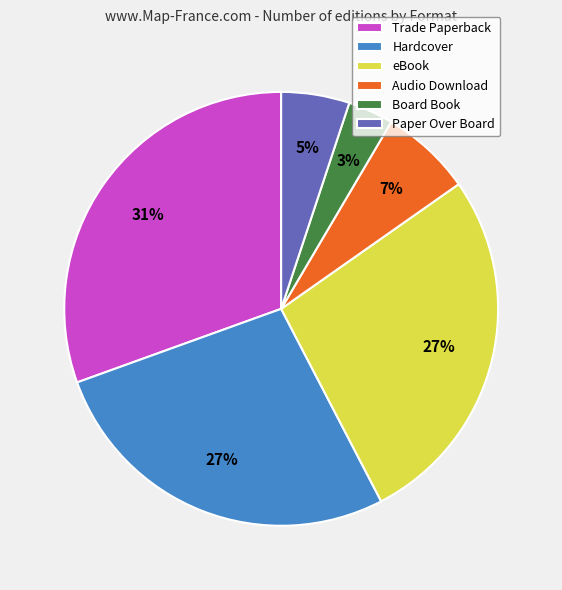

The Trade Paperback slice represents 31% of the pie. True or false?

True